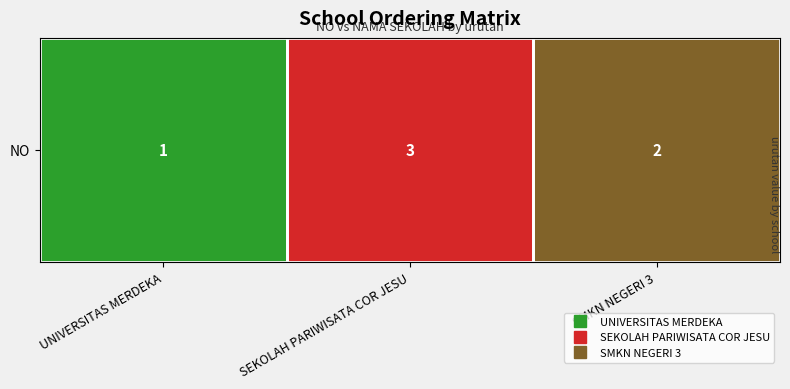

What is the average value?

2